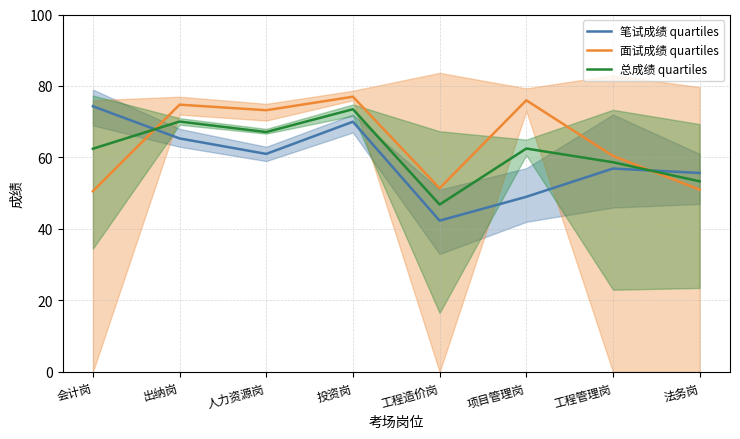

The 笔试成绩 quartiles series shows 103.7 at 出纳岗. True or false?

False